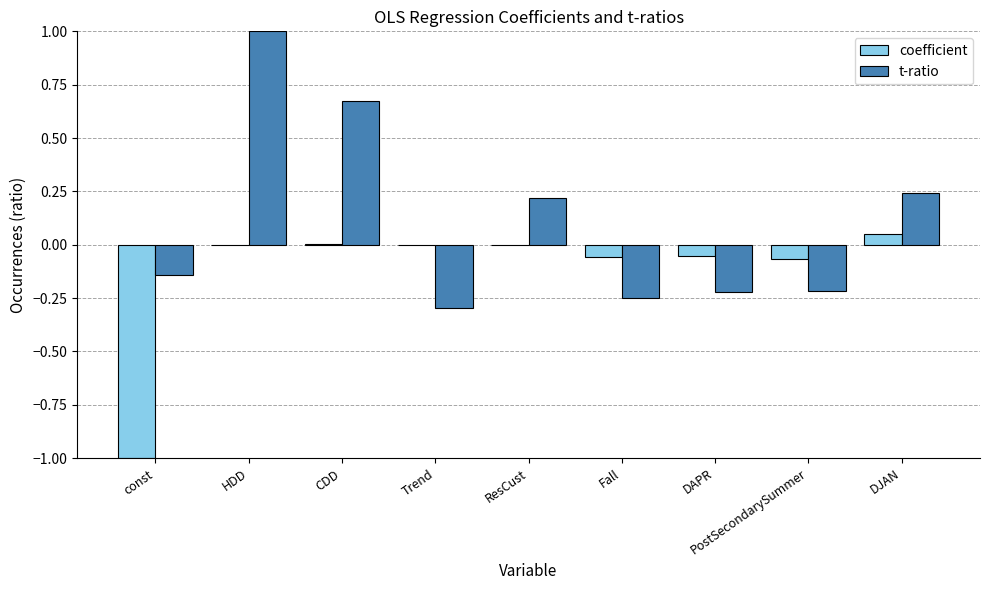

Between PostSecondarySummer and DJAN, which series saw the biggest shift?

t-ratio